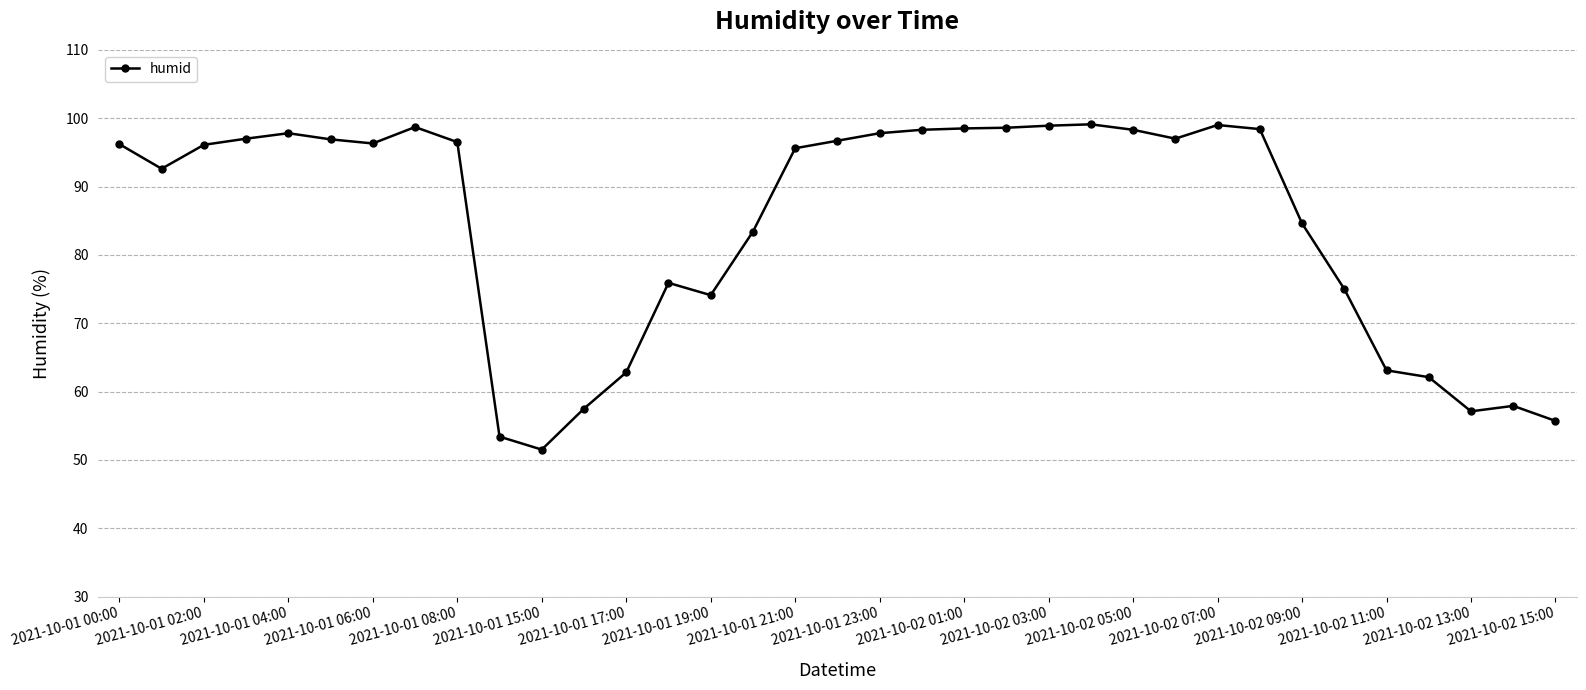

What is the difference between the maximum and minimum values?

47.6